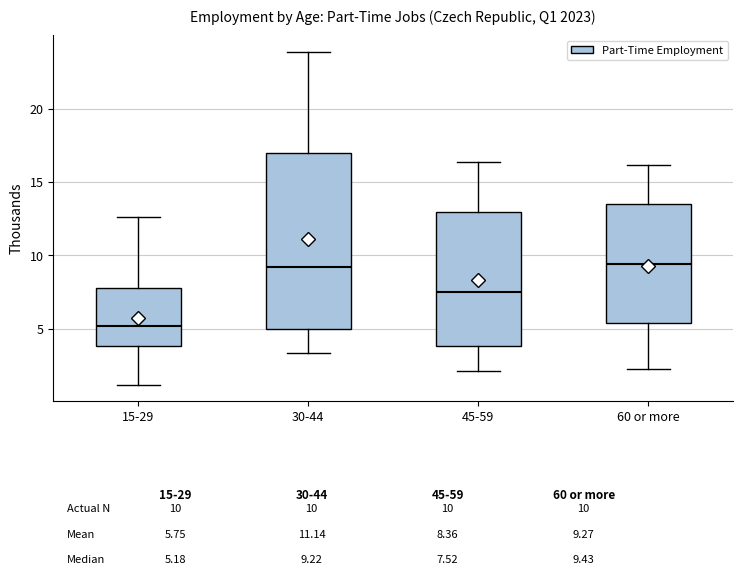

Comparing the boxes themselves (not the whiskers), which one is the tallest?

30-44